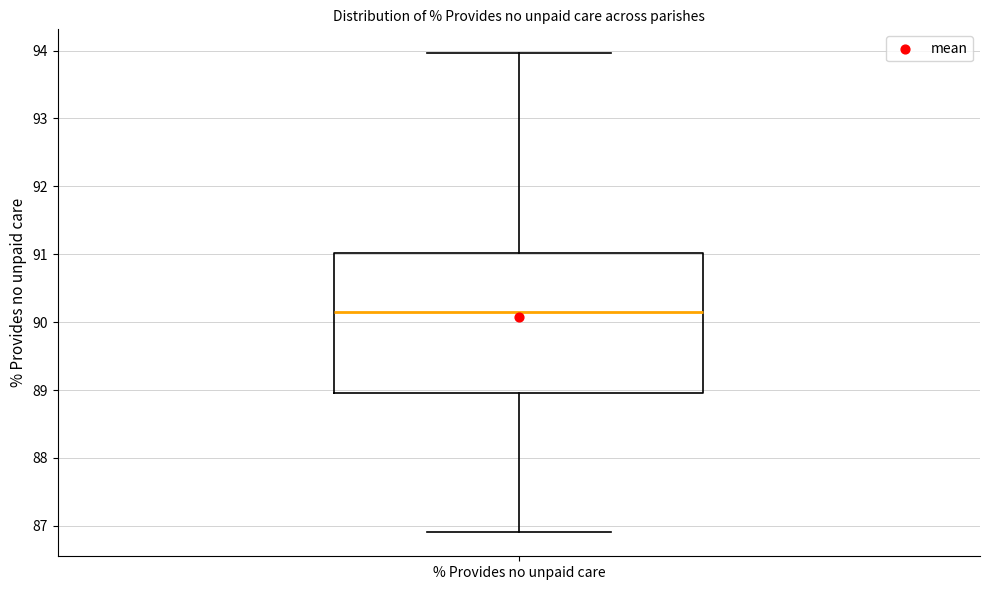

Where does the upper whisker of the box for % Provides no unpaid care end on the y-axis? The values are not printed on the chart, so give them approximately, as read against the axis.

94.0